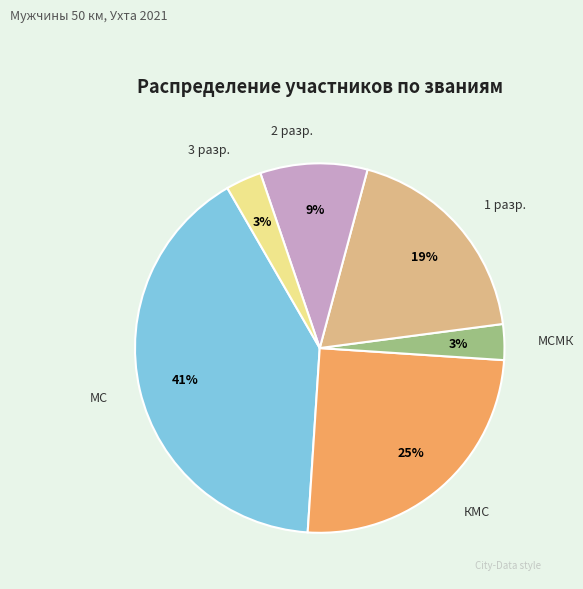

Is there any slice that represents more than half of the pie?

No